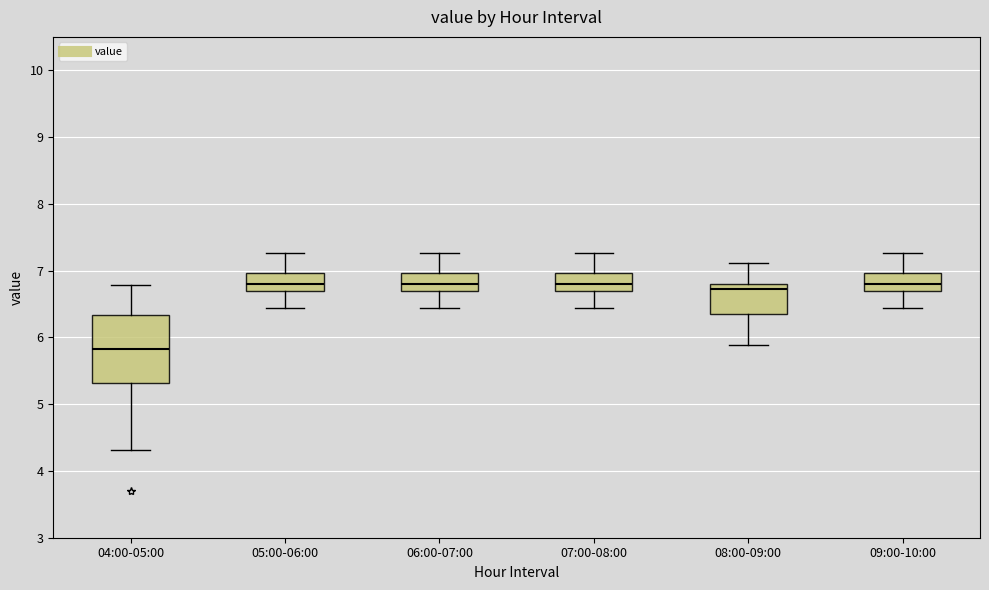

Reading left to right, read every box against the y-axis: the position of its median line, the range the box covers, and the ends of its whiskers. The values are not printed on the chart, so give them approximately, as read against the axis.

04:00-05:00: median 5.8, box 5.3 to 6.3, whiskers 4.3 to 6.8
05:00-06:00: median 6.8, box 6.7 to 7.0, whiskers 6.4 to 7.3
06:00-07:00: median 6.8, box 6.7 to 7.0, whiskers 6.4 to 7.3
07:00-08:00: median 6.8, box 6.7 to 7.0, whiskers 6.4 to 7.3
08:00-09:00: median 6.7, box 6.4 to 6.8, whiskers 5.9 to 7.1
09:00-10:00: median 6.8, box 6.7 to 7.0, whiskers 6.4 to 7.3